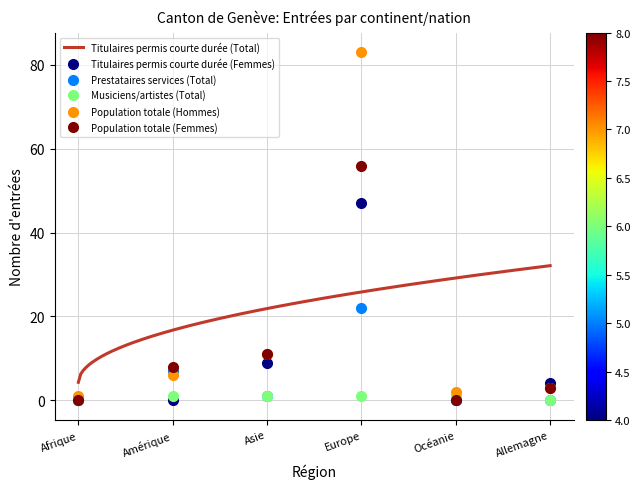

What position from the left is Allemagne?

6